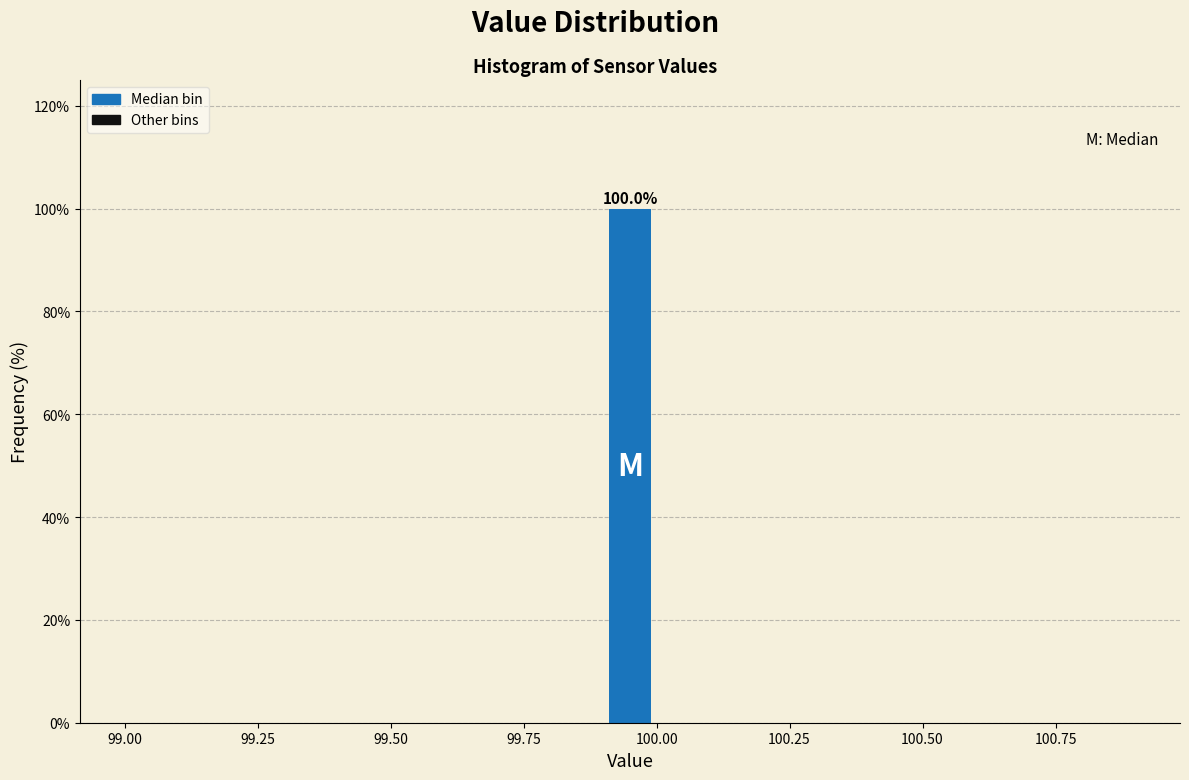

Around what value on the x-axis is the tallest bar? Give the approximate position of its centre, as read against the axis.

99.95